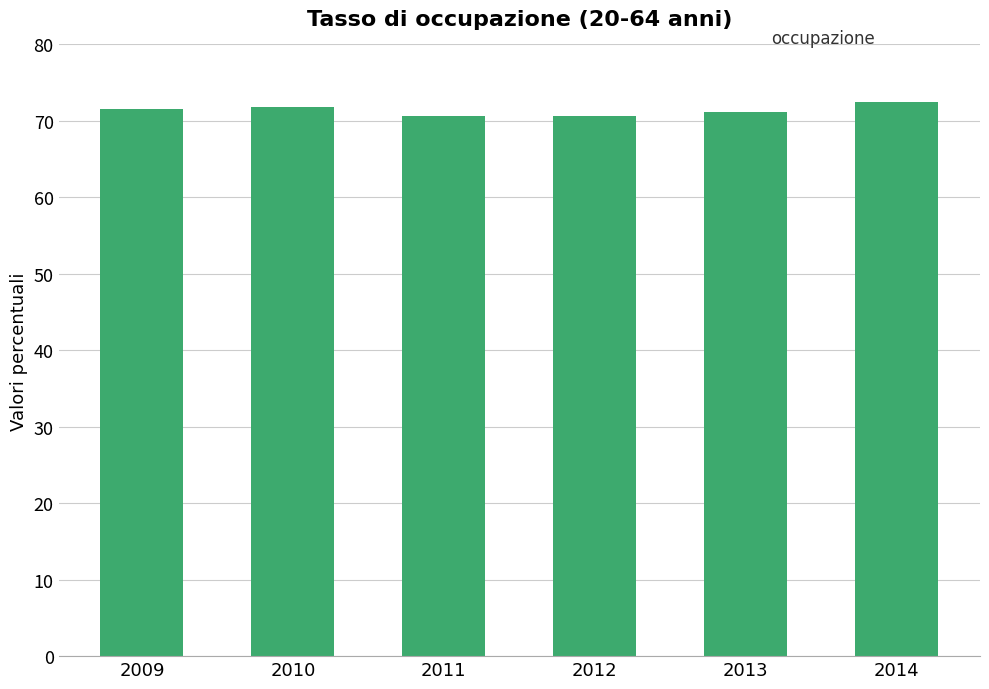

Count the number of data series in this chart.

1